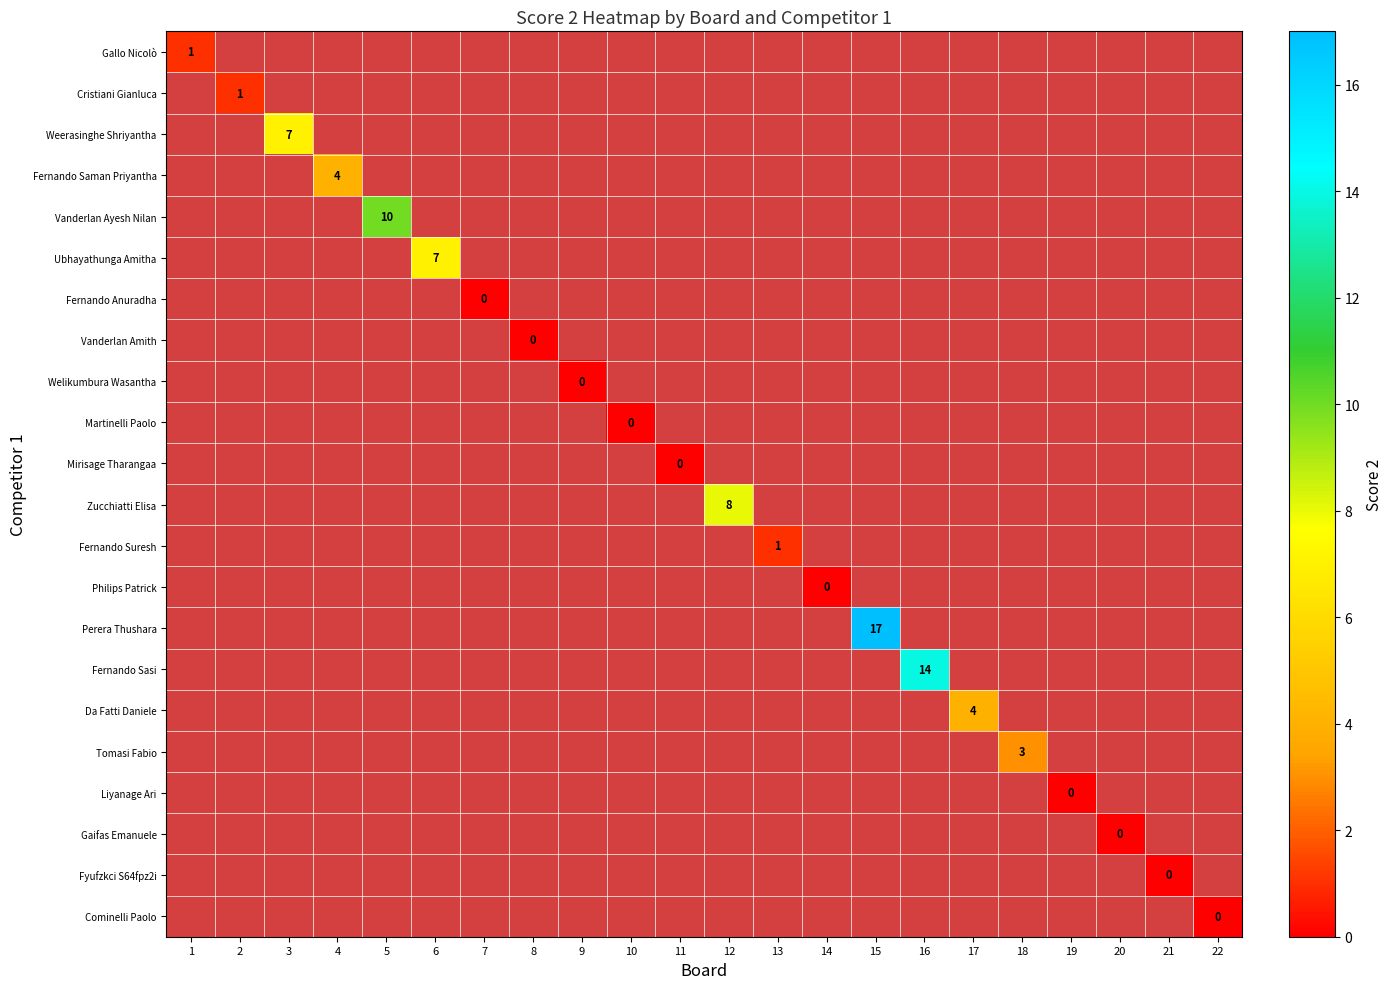

The value of Vanderlan Ayesh Nilan at 5 is 10. True or false?

True